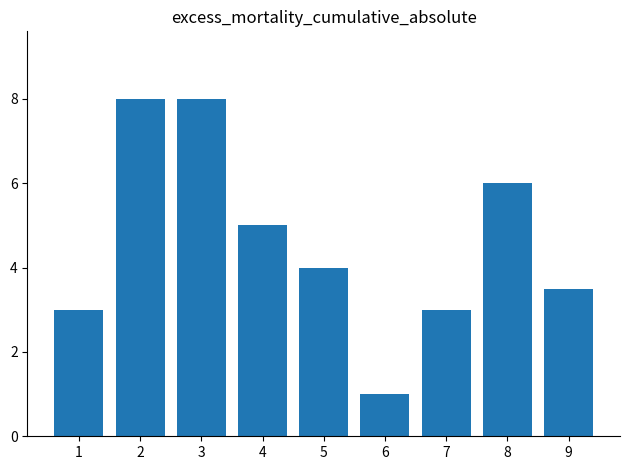

Approximately how many times larger is the value at 9 compared to 4?

0.7